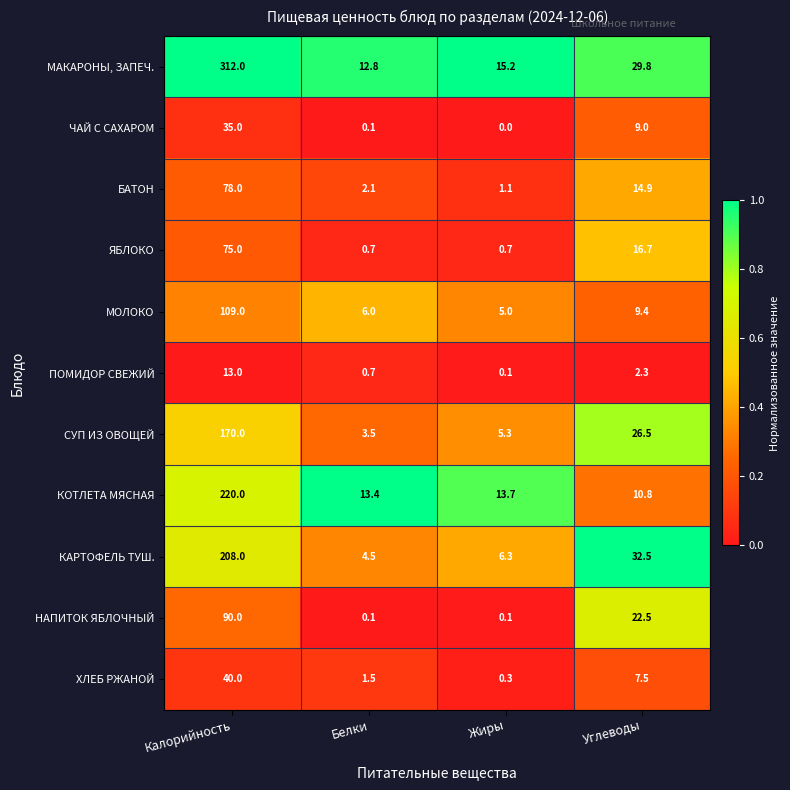

Which series has the largest range (max minus min)?

МАКАРОНЫ, ЗАПЕЧ.